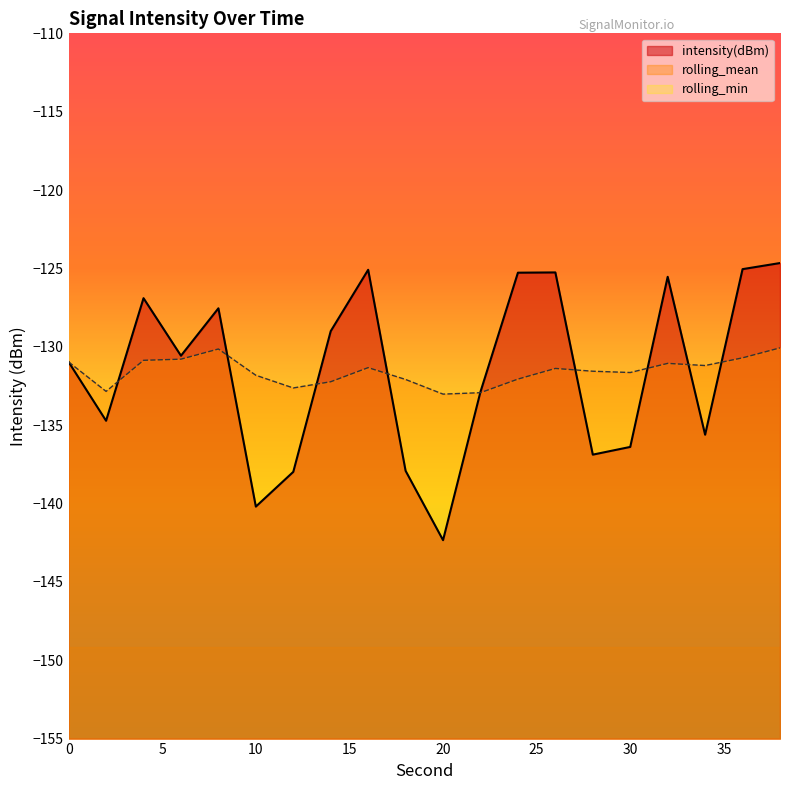

What is the value of the rolling_mean point at the 18th from the left?

-131.2